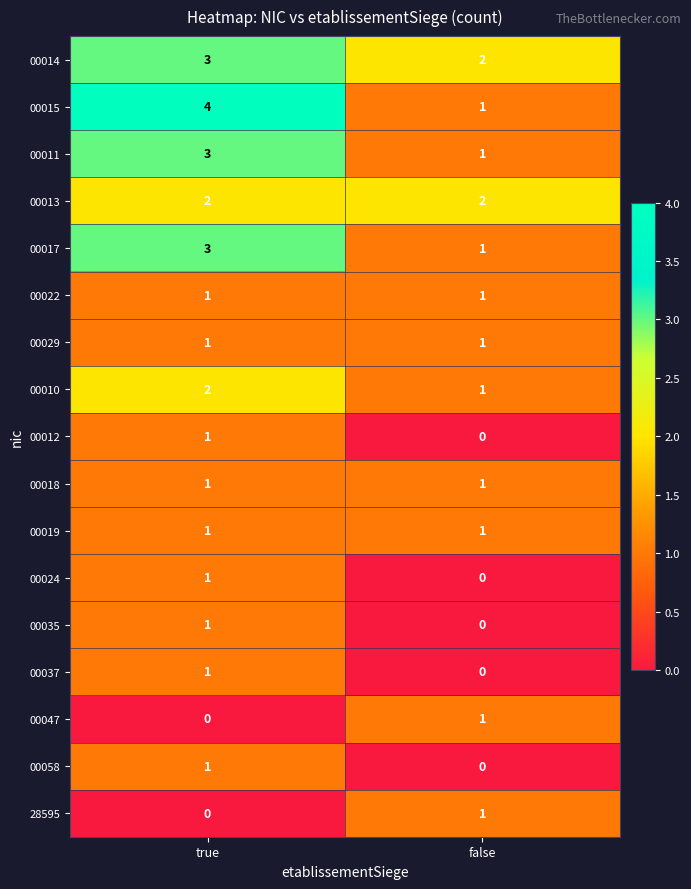

True or false: 00013 has a value of 2 at false.

True